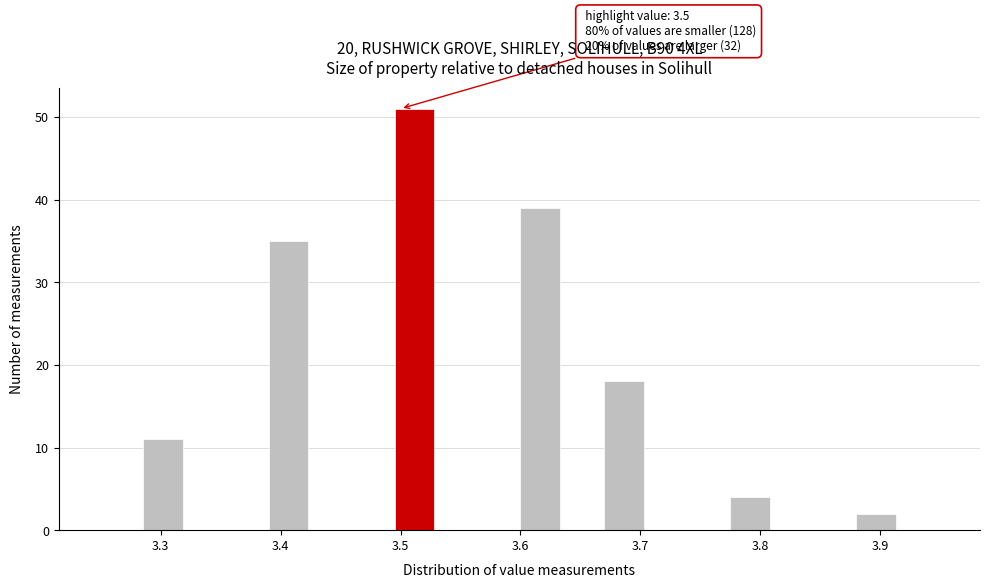

Around what value on the x-axis is the tallest bar? Give the approximate position of its centre, as read against the axis.

3.51